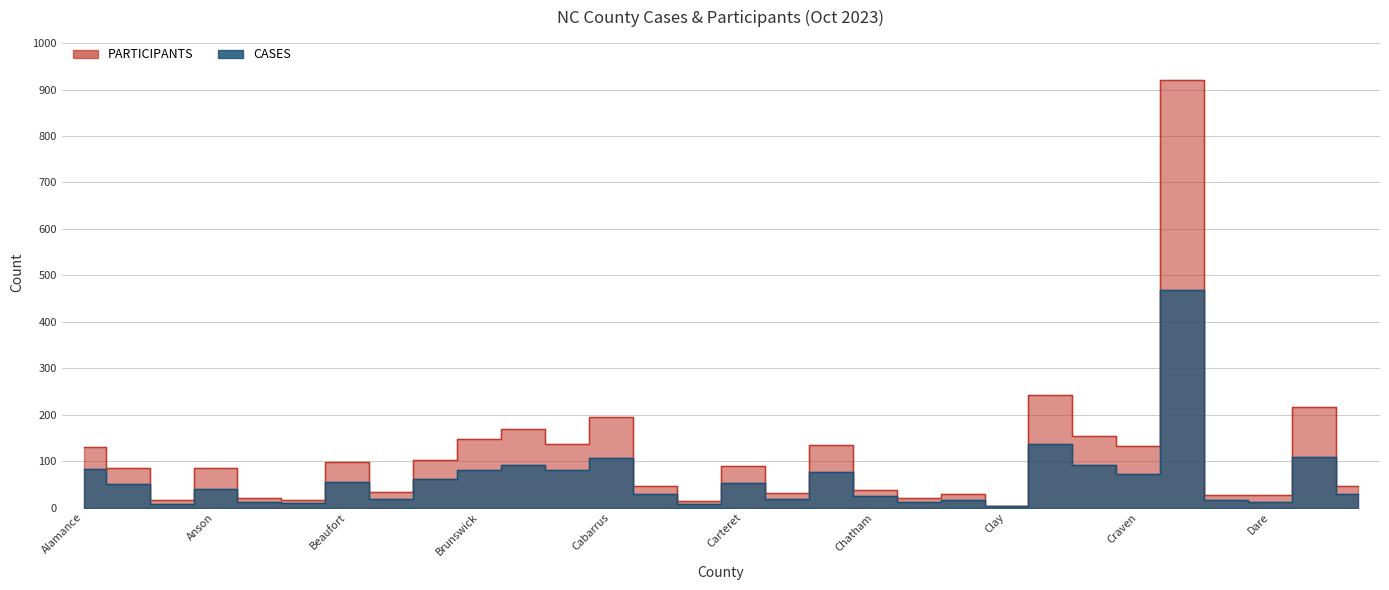

What position from the left is Caldwell?

14